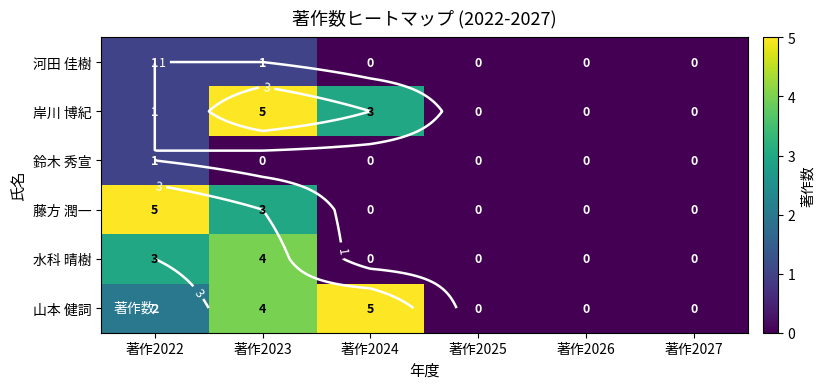

Between 著作2022 and 著作2024, which series saw the biggest shift?

藤方 潤一